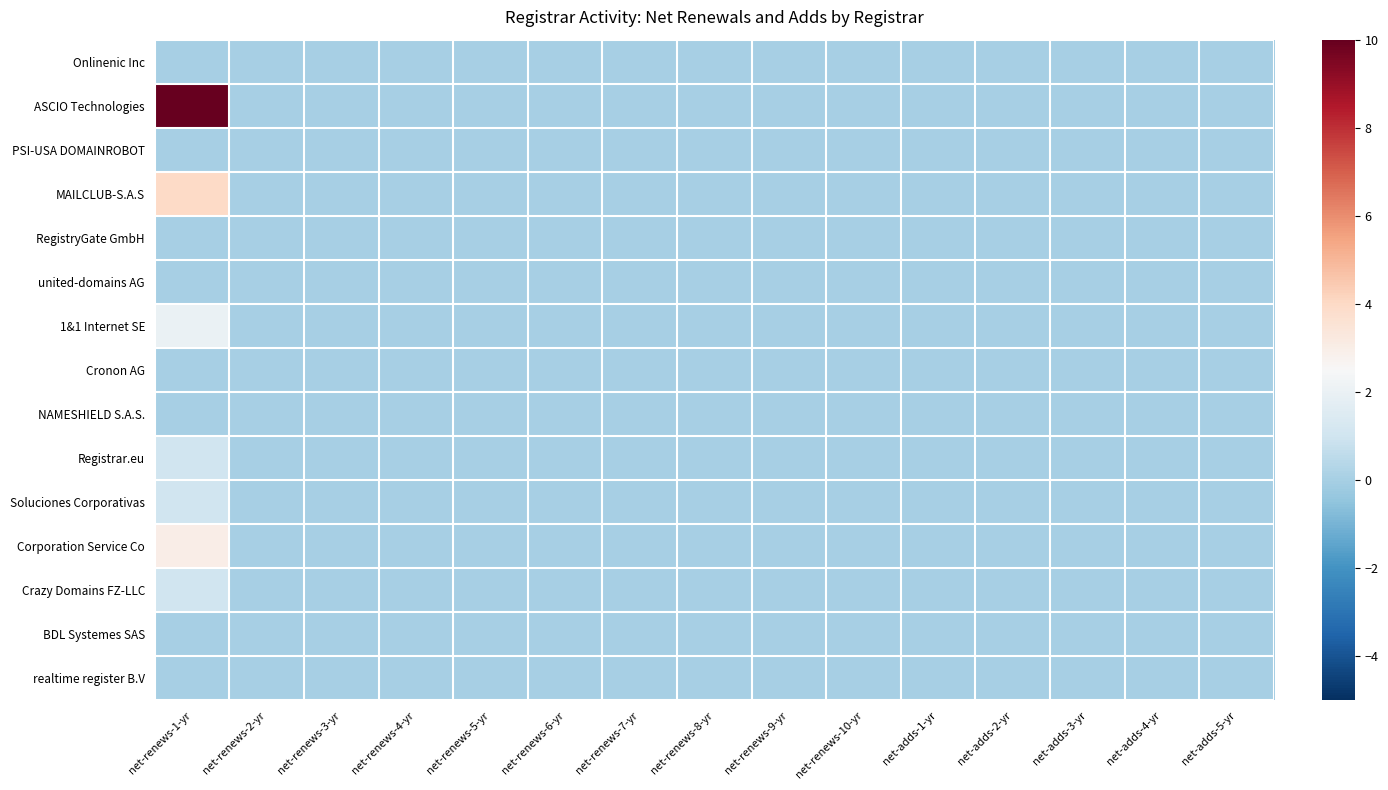

Between net-adds-4-yr and net-renews-10-yr, which is larger?

net-adds-4-yr